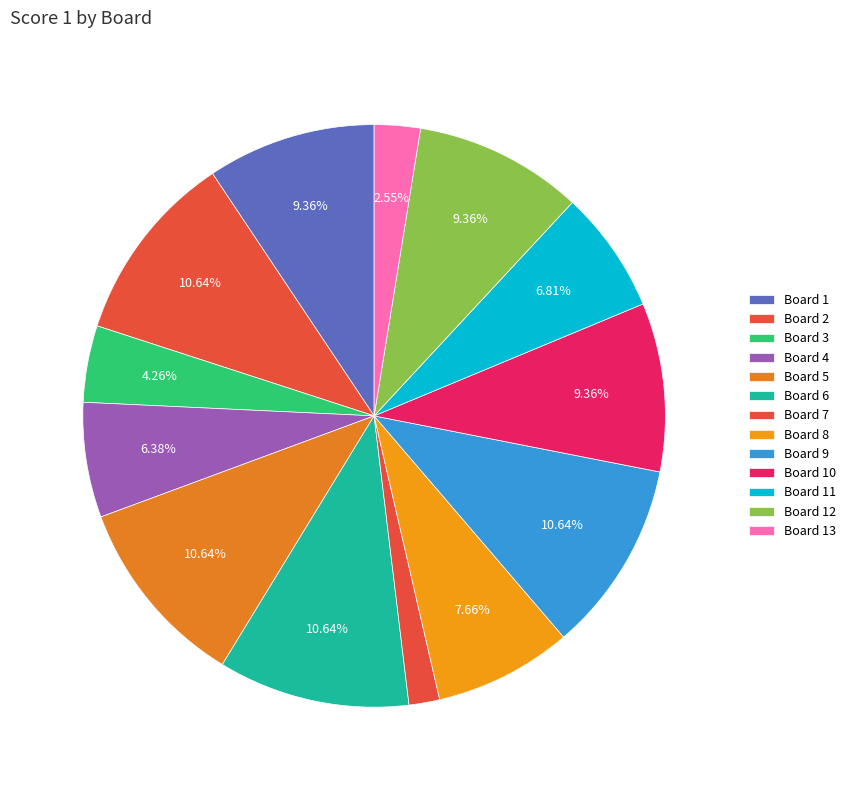

How many slices are in this pie chart?

13